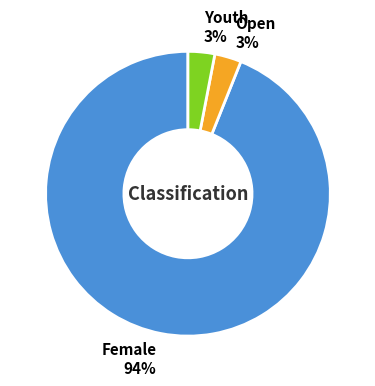

Which has a higher value, Female 94% or Open 3%?

Female 94%